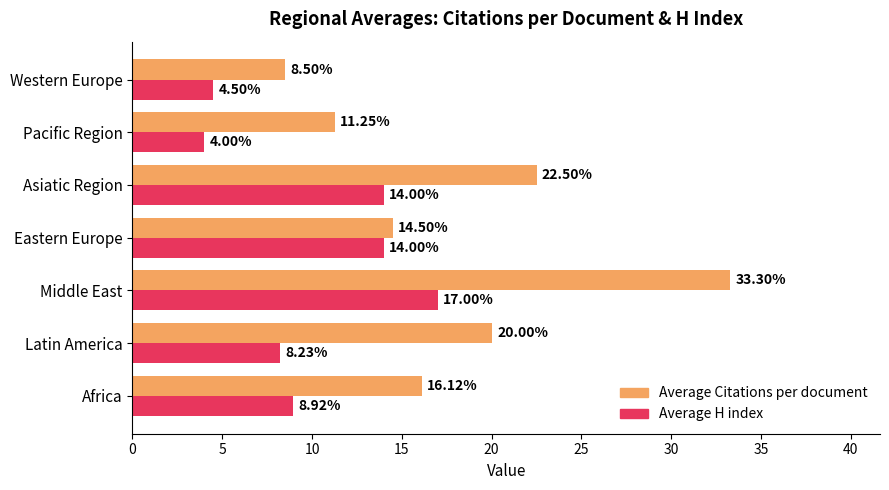

Which series has the largest total across all categories?

Average Citations per document